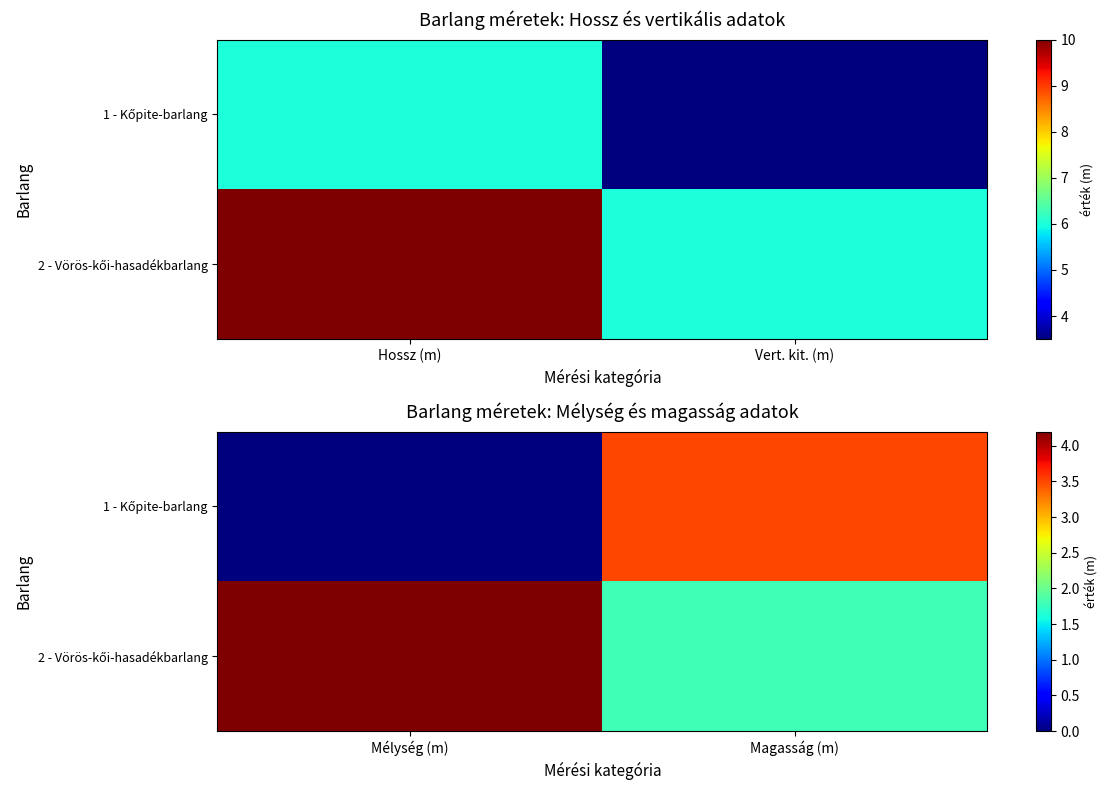

Is the value of 2 - Vörös-kői-hasadékbarlang at Mélység (m) greater than the value of 1 - Kőpite-barlang at Mélység (m)?

Yes